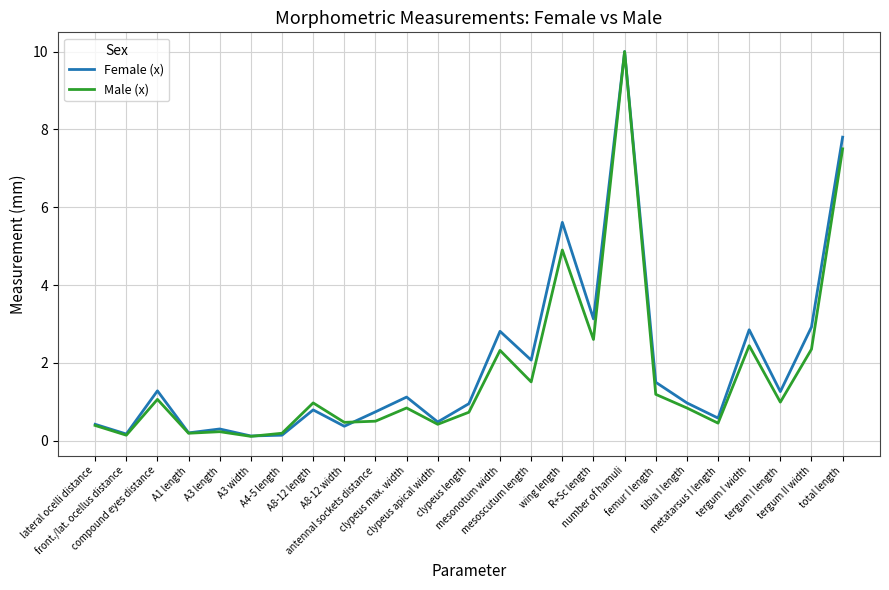

What is the highest value of the Female (x) series?

10.0